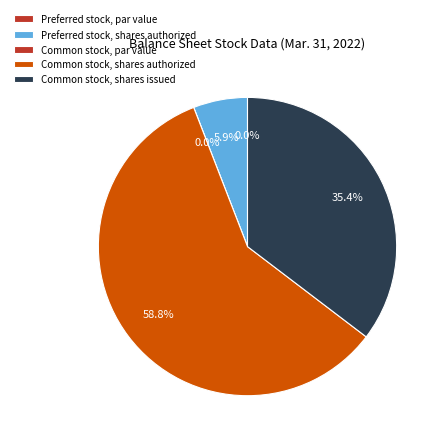

Rank the categories by value from highest to lowest.

Common stock, shares authorized, Common stock, shares issued, Preferred stock, shares authorized, Preferred stock, par value, Common stock, par value